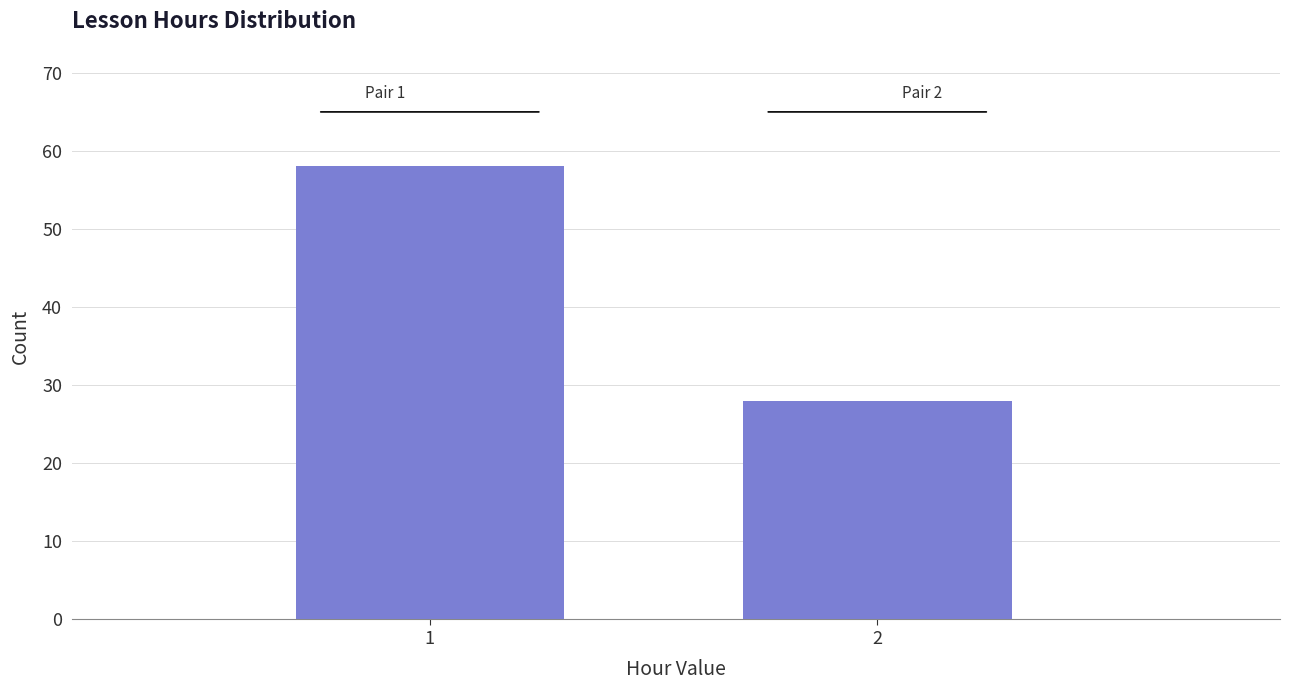

Reading right to left, what are all the values shown in this chart?

28	58